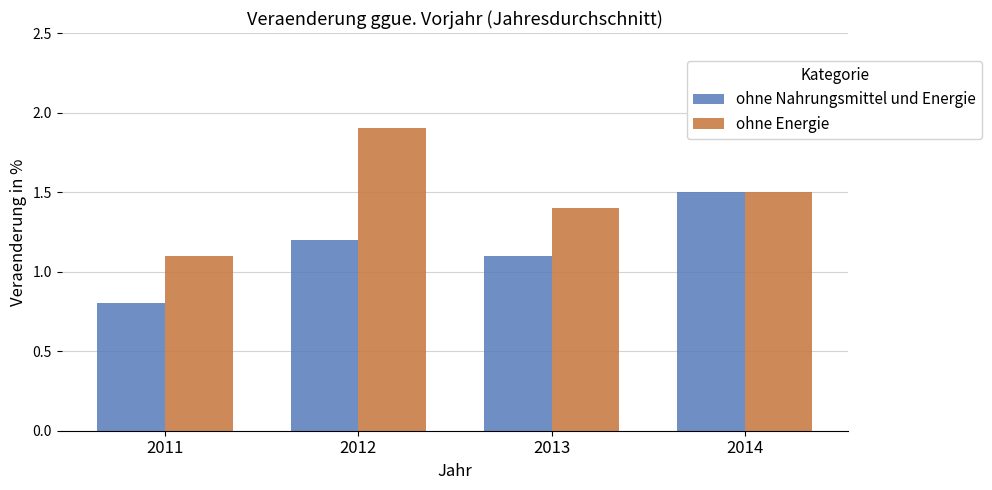

What is the lowest value of the ohne Energie series?

1.1